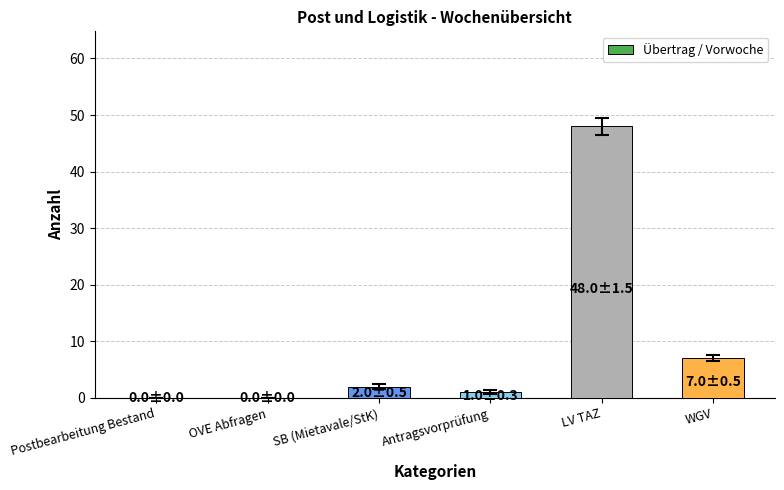

What is the change in value from Postbearbeitung Bestand to SB (Mietavale/StK)?

+2